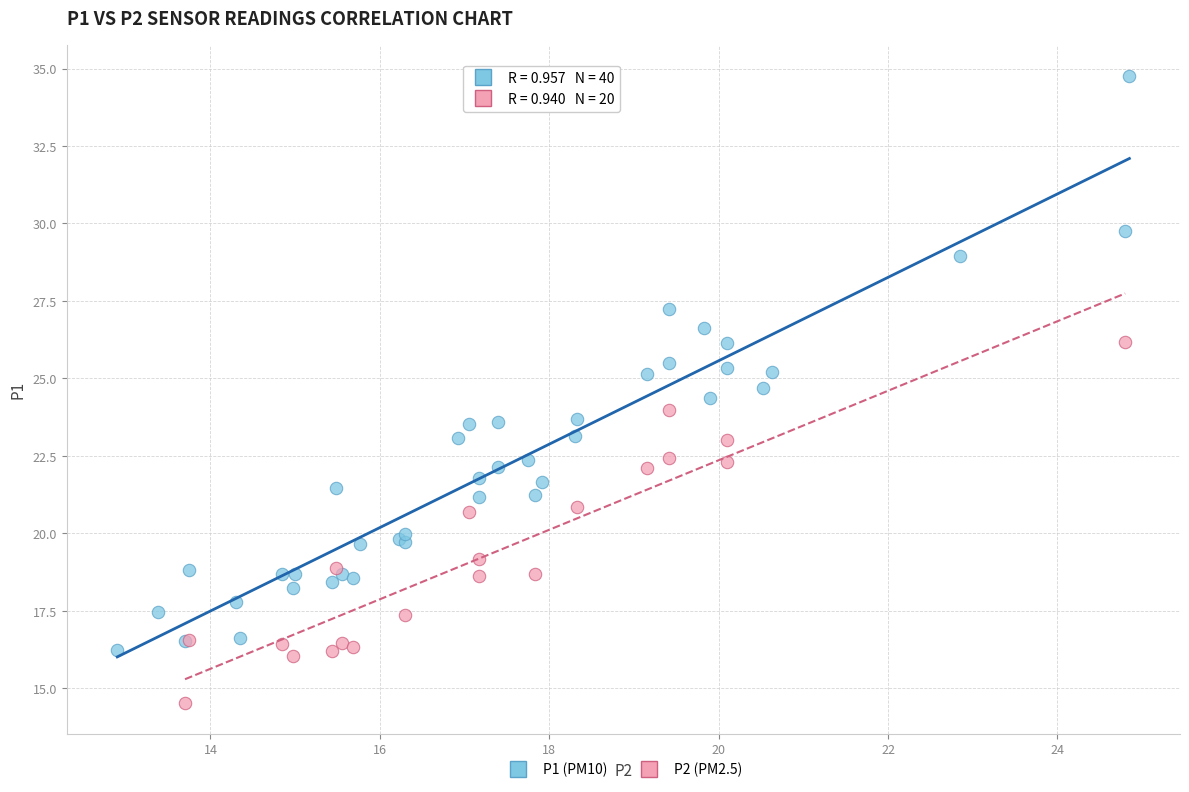

Which series has the widest spread of Y values?

P1 (PM10)